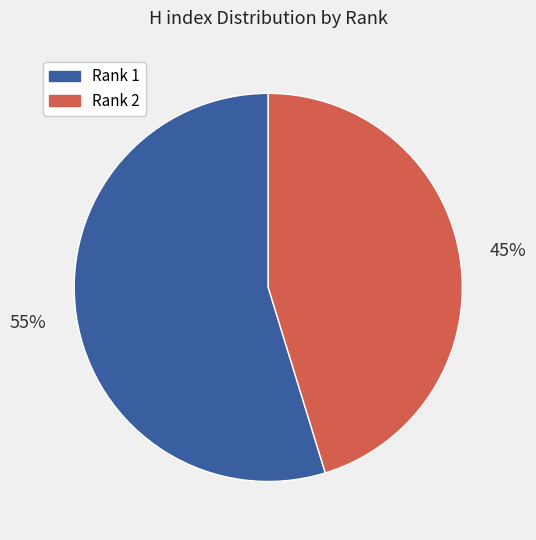

Combined, do Rank 1 and Rank 2 account for over 50%?

Yes